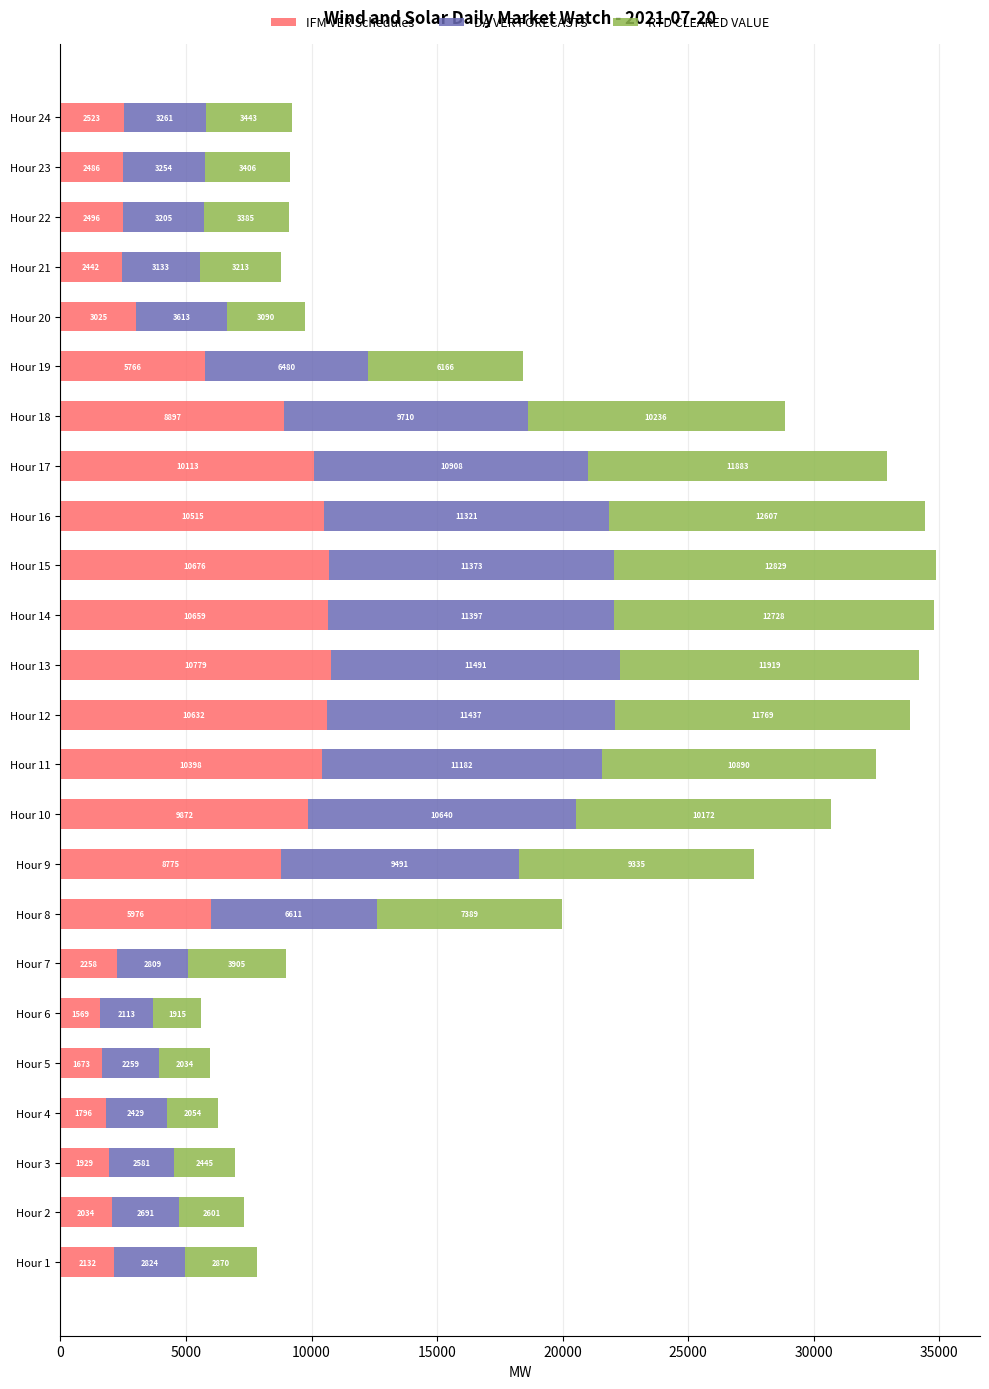

How many categories are shown in the chart?

24